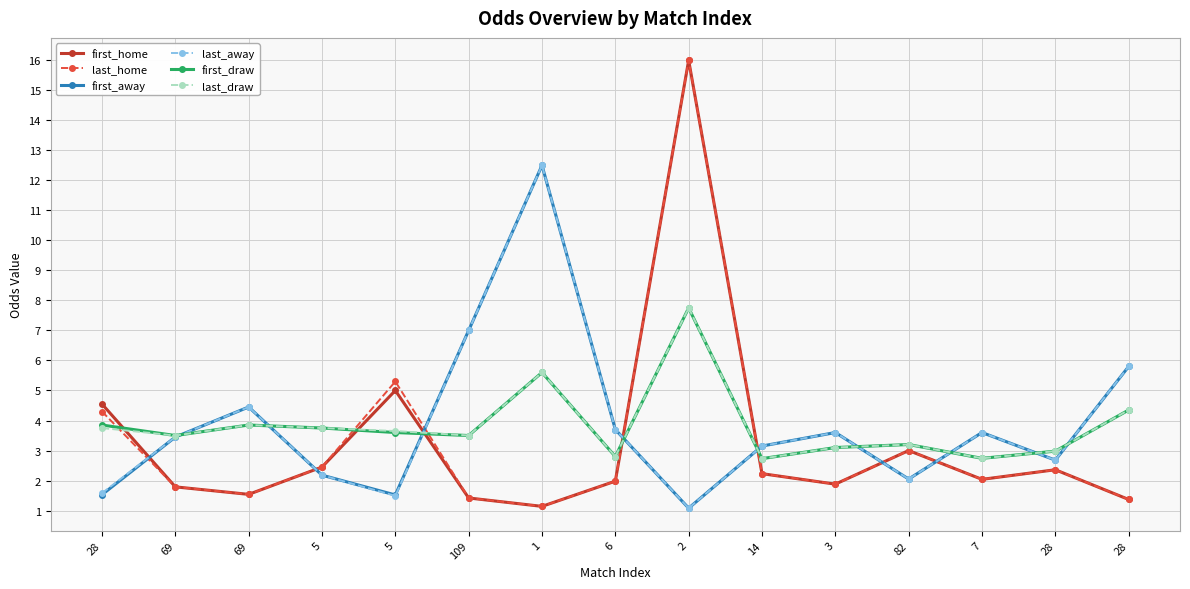

List the labels in order of last_draw value, largest first.

2, 1, 28, 69, 28, 5, 5, 69, 109, 82, 3, 28, 6, 7, 14